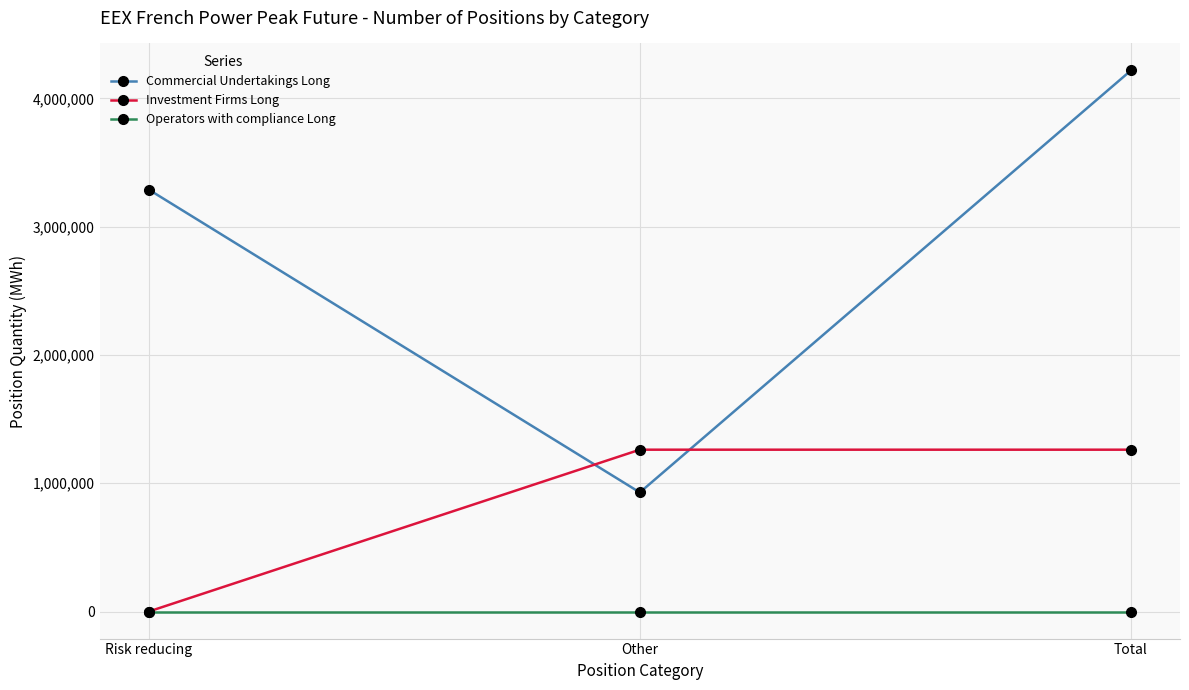

Rank the series by their average value, from lowest to highest.

Operators with compliance Long, Investment Firms Long, Commercial Undertakings Long